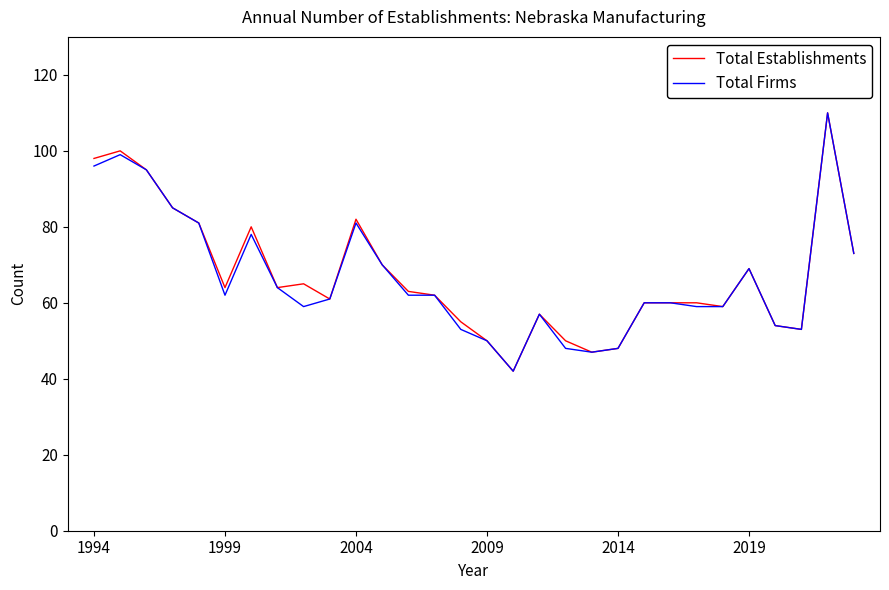

What is the highest value of the Total Firms series?

110